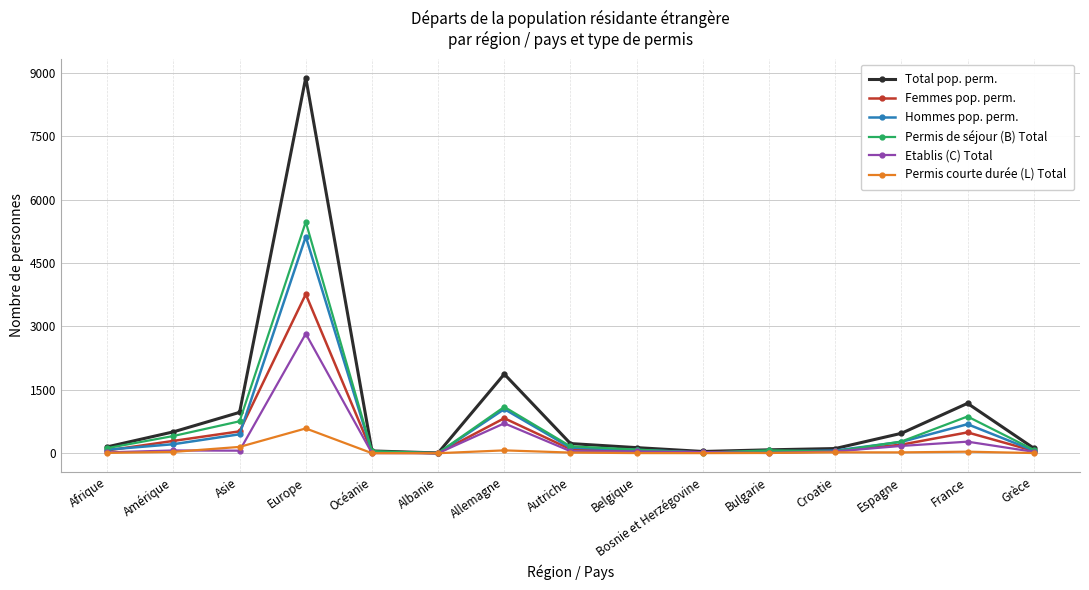

Where is the first local maximum for Hommes pop. perm.?

Europe